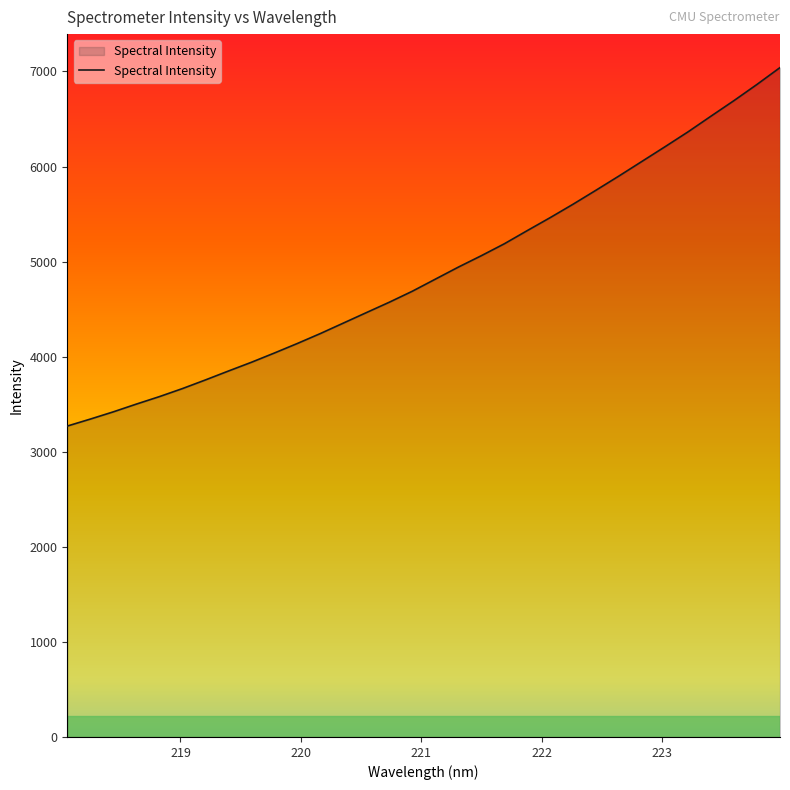

What is the greatest value displayed?

7040.7